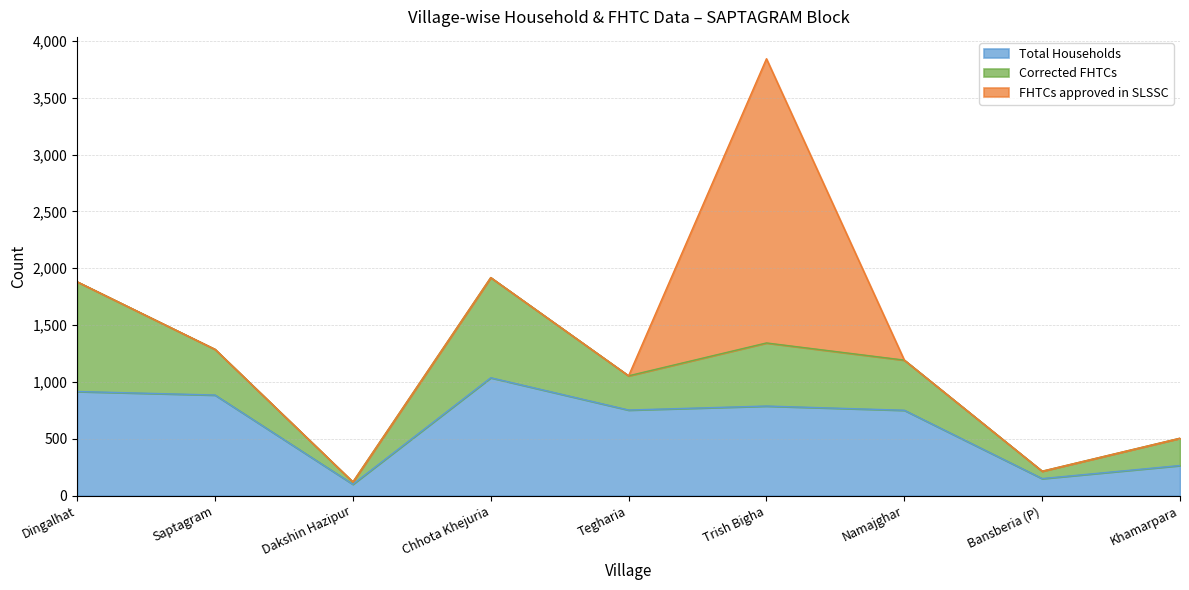

Reading left to right, what are all the values shown in this chart?

Total Households: Dingalhat=916	Saptagram=885	Dakshin Hazipur=100	Chhota Khejuria=1037	Tegharia=753	Trish Bigha=788	Namajghar=751	Bansberia (P)=150	Khamarpara=265
Corrected FHTCs: Dingalhat=965	Saptagram=402	Dakshin Hazipur=20	Chhota Khejuria=881	Tegharia=301	Trish Bigha=555	Namajghar=441	Bansberia (P)=65	Khamarpara=240
FHTCs approved in SLSSC: Dingalhat=0	Saptagram=0	Dakshin Hazipur=0	Chhota Khejuria=0	Tegharia=0	Trish Bigha=2500	Namajghar=0	Bansberia (P)=0	Khamarpara=0